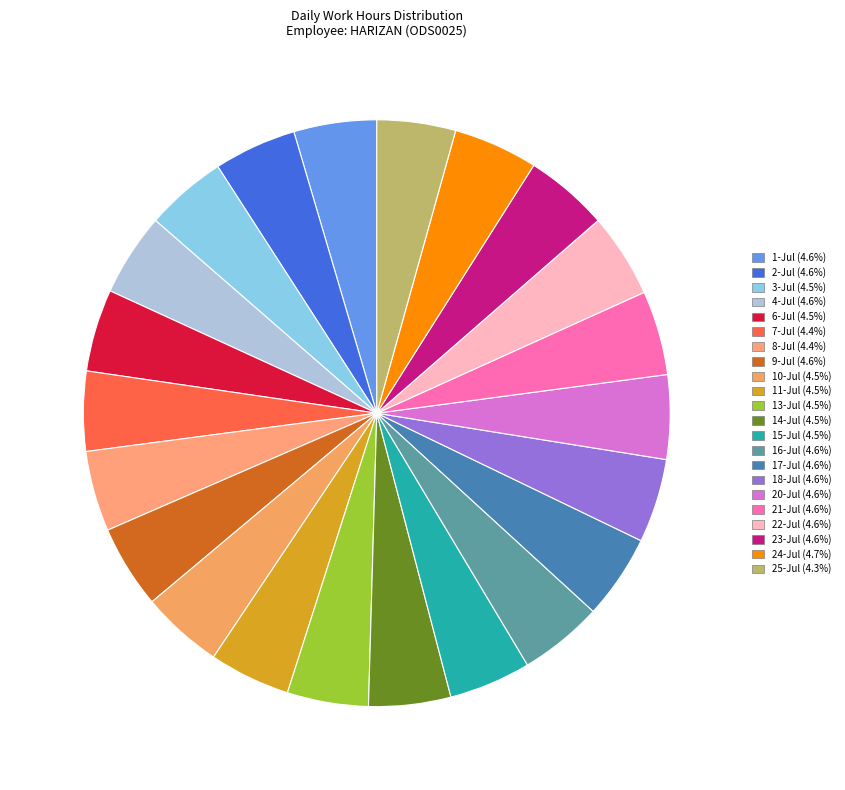

What is the ratio of the value at 23-Jul to the value at 20-Jul?

1.0